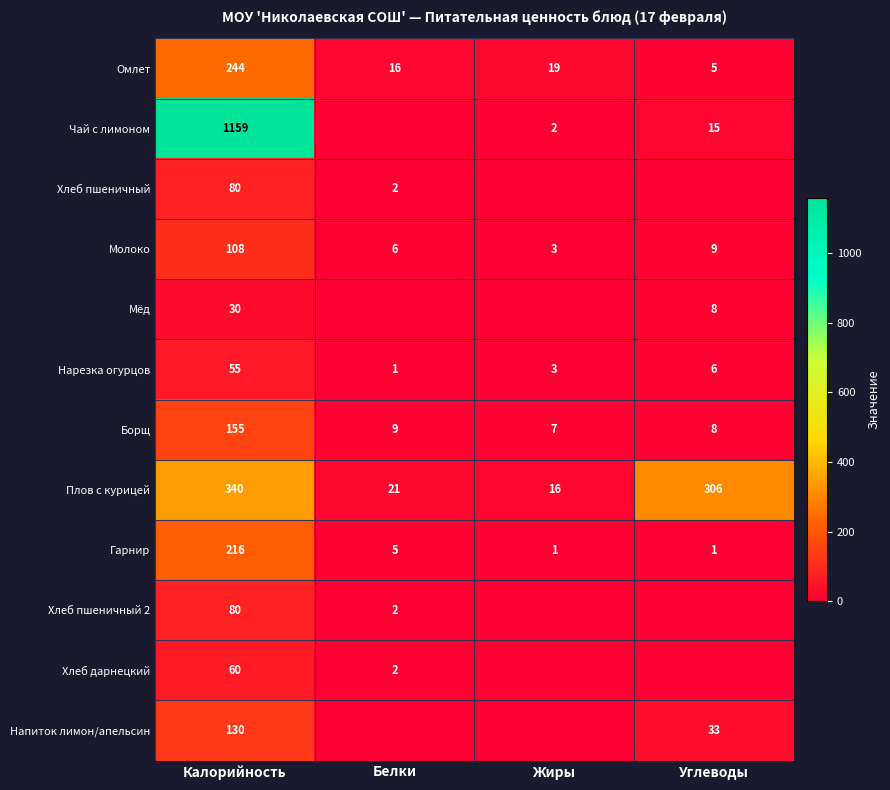

What is the sum of the Плов с курицей values at Белки and Жиры?

37